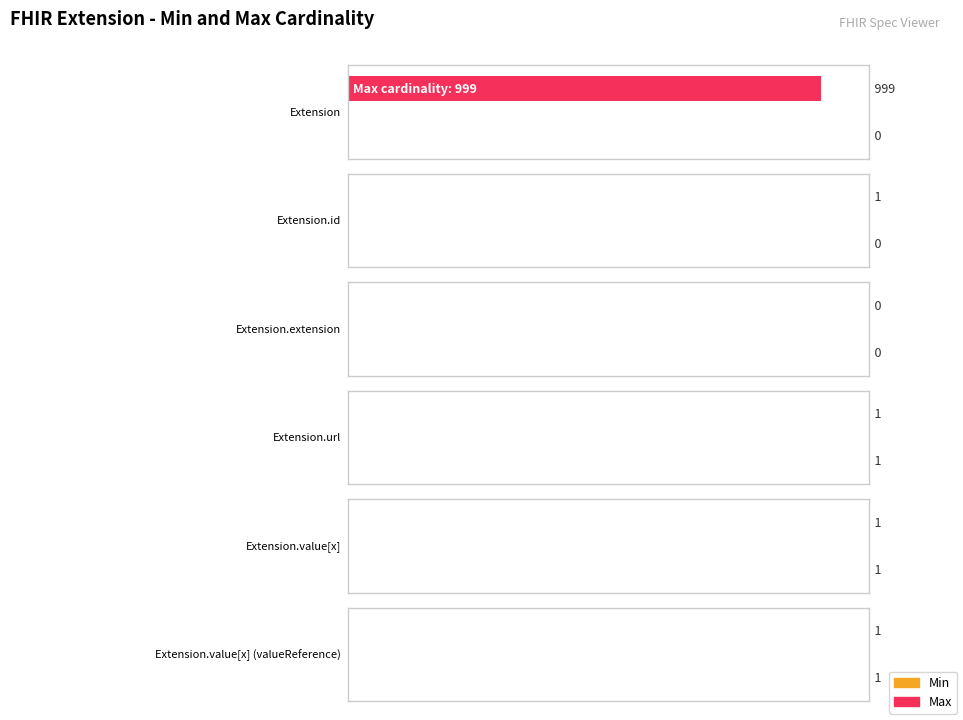

What is the value of the Max bar at the 5th from the left?

1